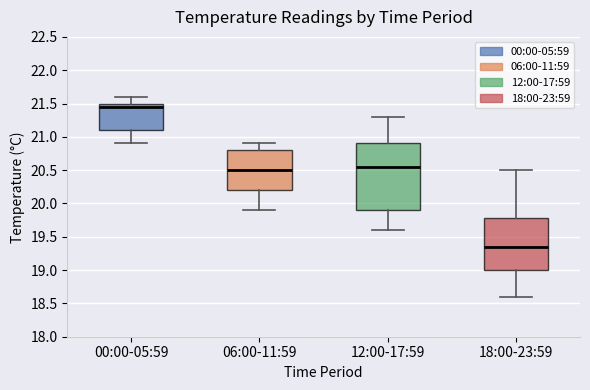

Where does the median line of the box for 18:00-23:59 sit on the y-axis? The values are not printed on the chart, so give them approximately, as read against the axis.

19.35